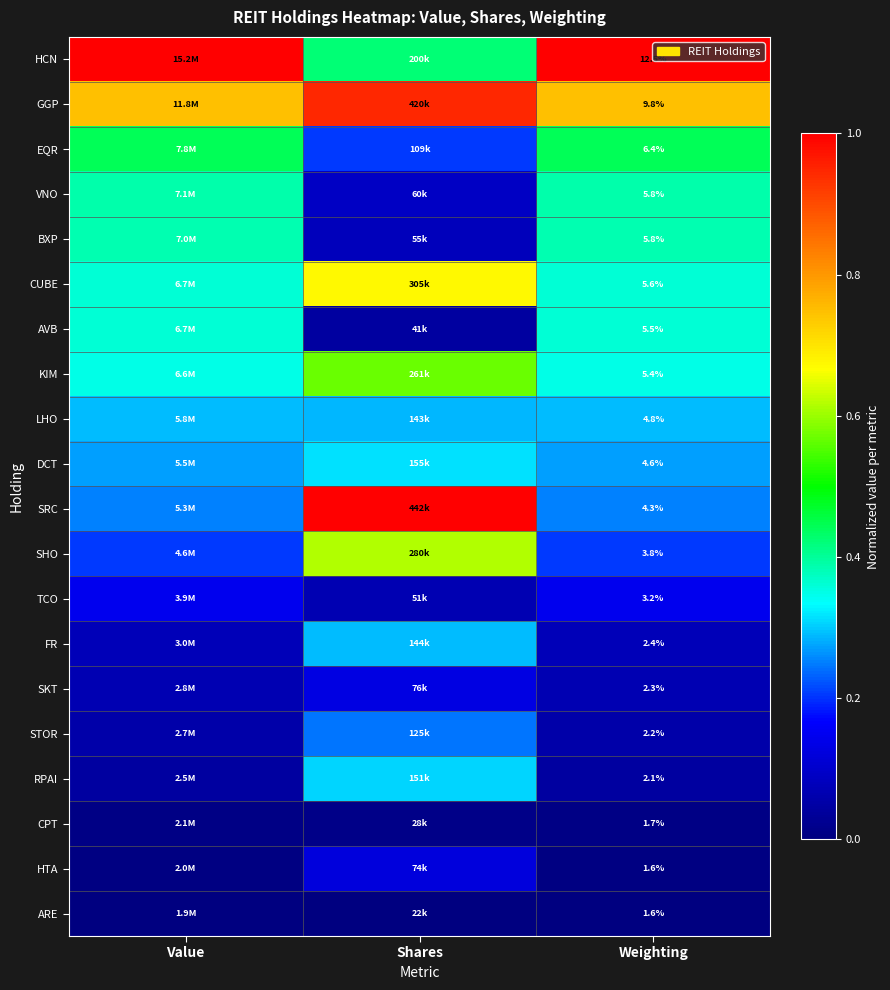

Which label corresponds to the smallest value in the chart?

Value